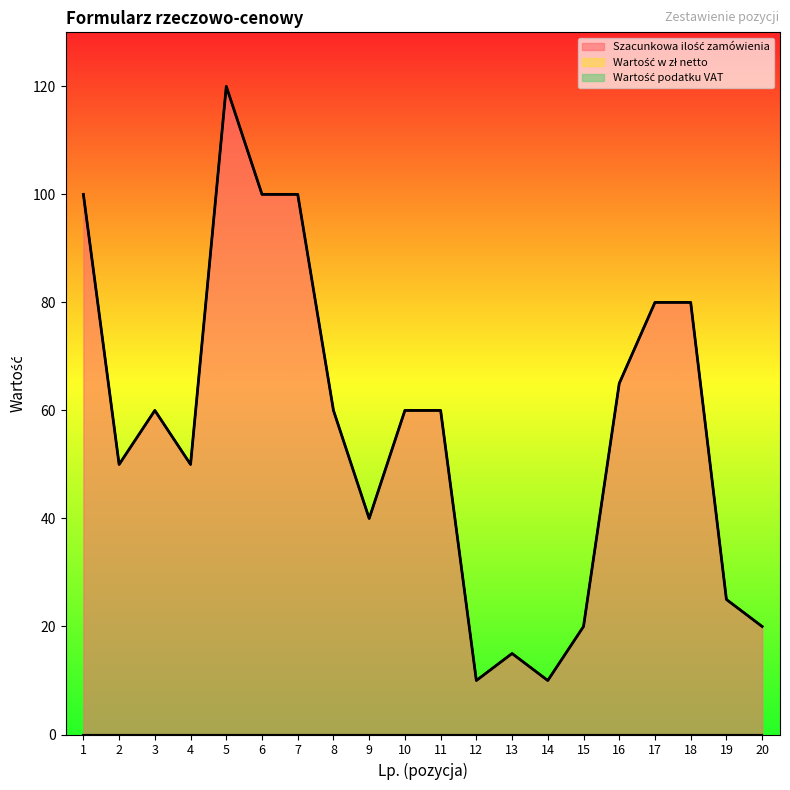

Which category has the highest value in the Szacunkowa ilość zamówienia series?

5